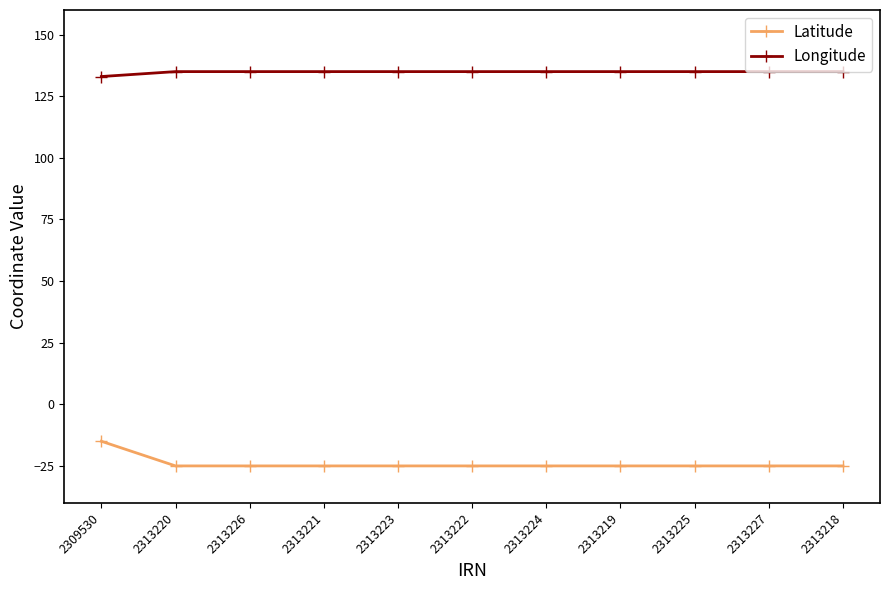

What is the value of the Latitude point at the 6th from the left?

-25